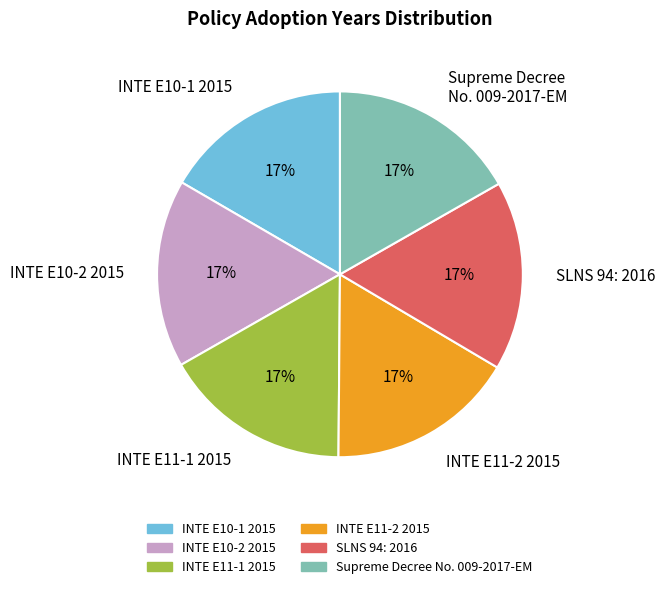

To the nearest percent, what percentage of the pie is INTE E10-1 2015?

17%